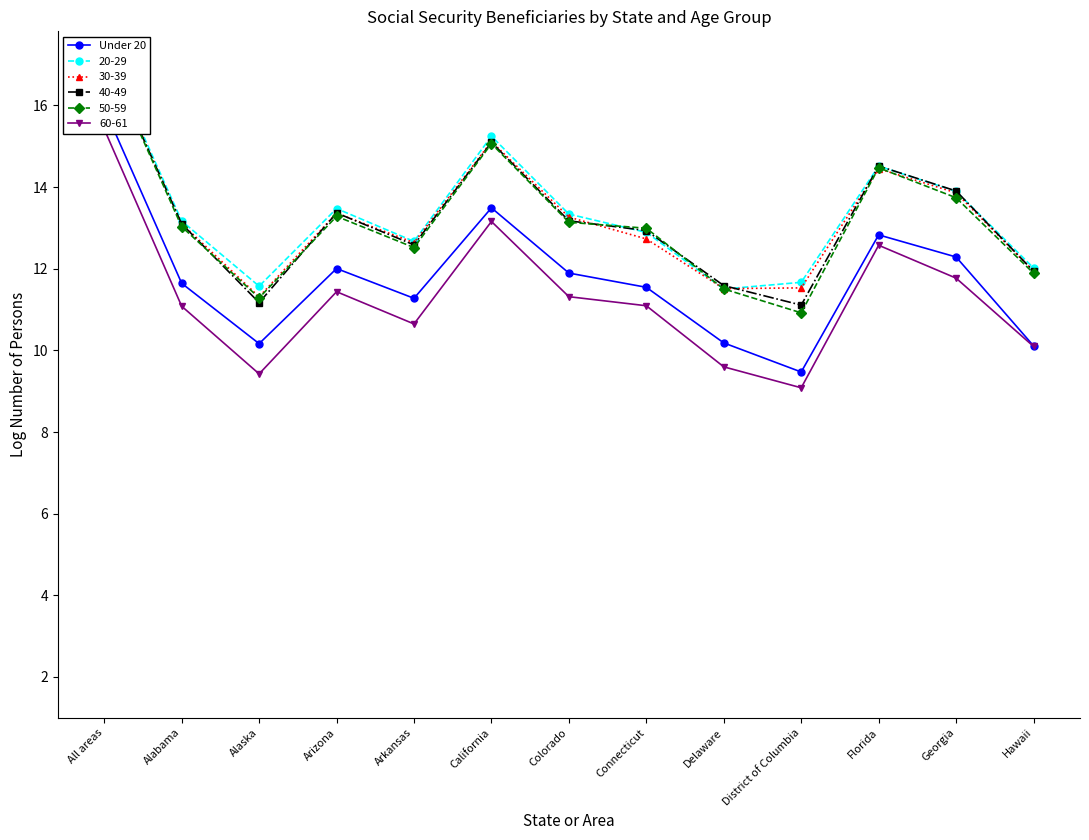

At which category does the data reach its first local valley?

Alaska